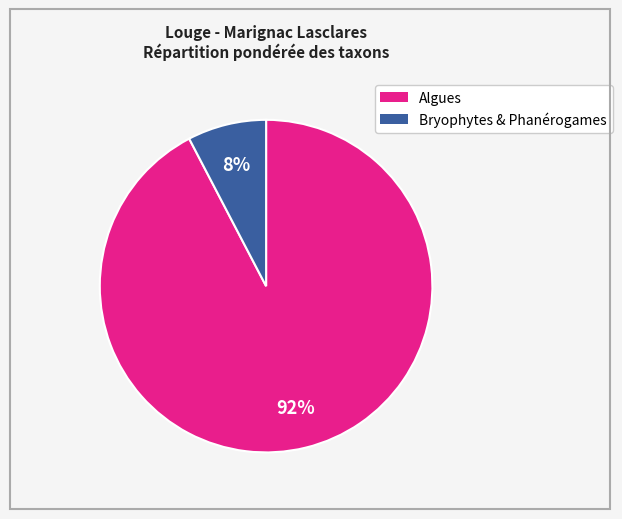

To the nearest percent, what is the average slice percentage?

50%